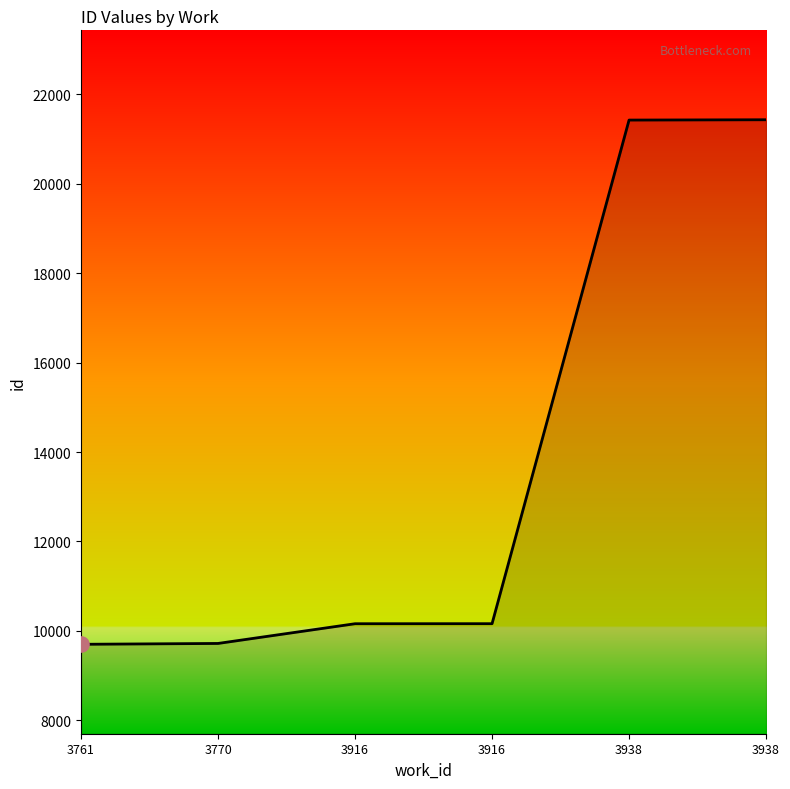

Between 3938 and 3916, which is larger?

3938